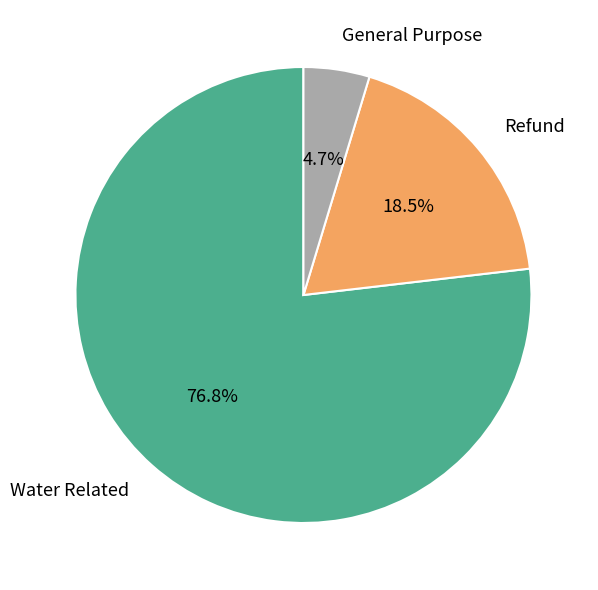

To the nearest percent, what is the difference between the Refund and General Purpose slice percentages?

14%